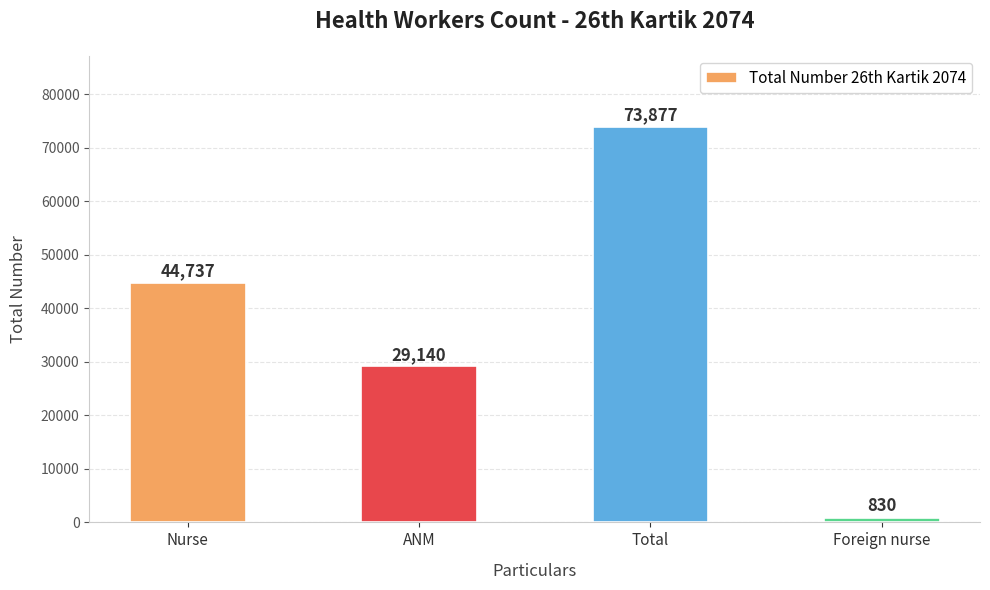

Reading left to right, extract all data points from this chart.

Nurse=44737	ANM=29140	Total=73877	Foreign nurse=830